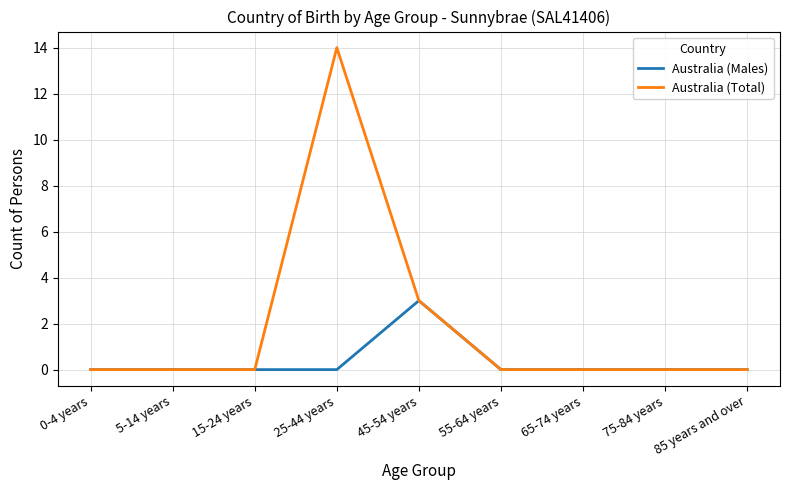

Reading right to left, transcribe all the data shown in this chart.

Australia (Males): 0	0	0	0	3	0	0	0	0
Australia (Total): 0	0	0	0	3	14	0	0	0